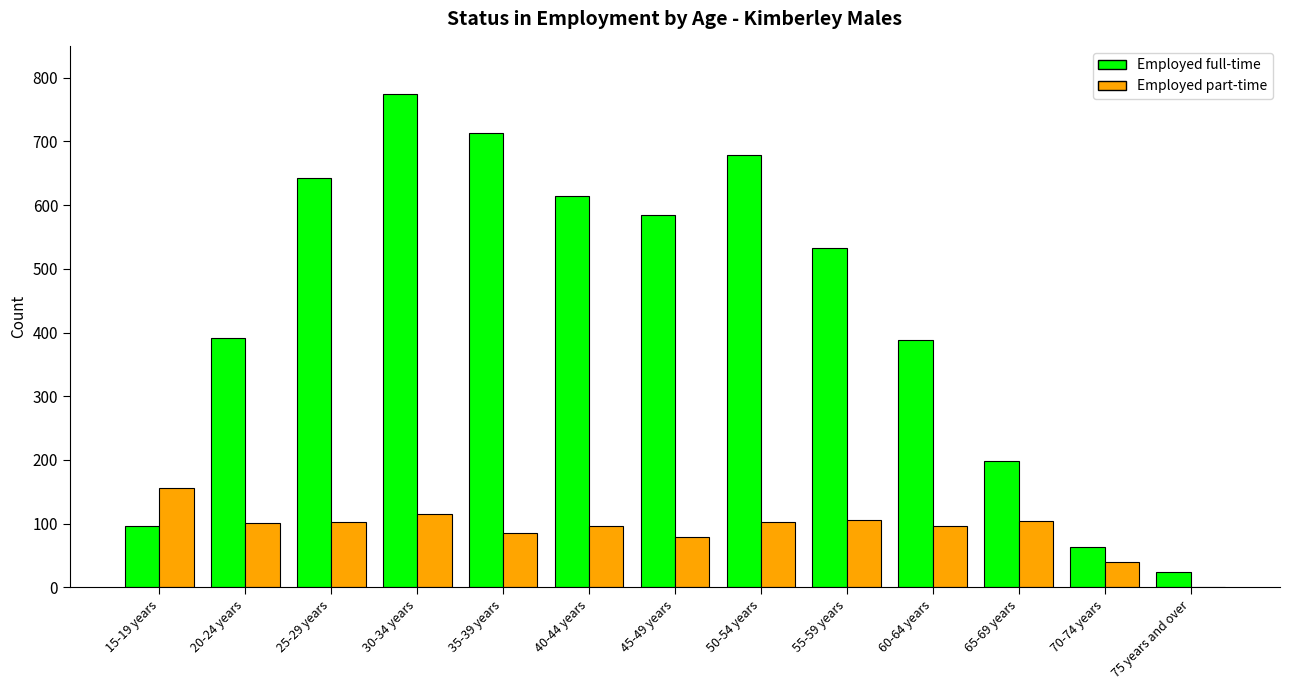

The value of Employed full-time at 15-19 years is 40. True or false?

False